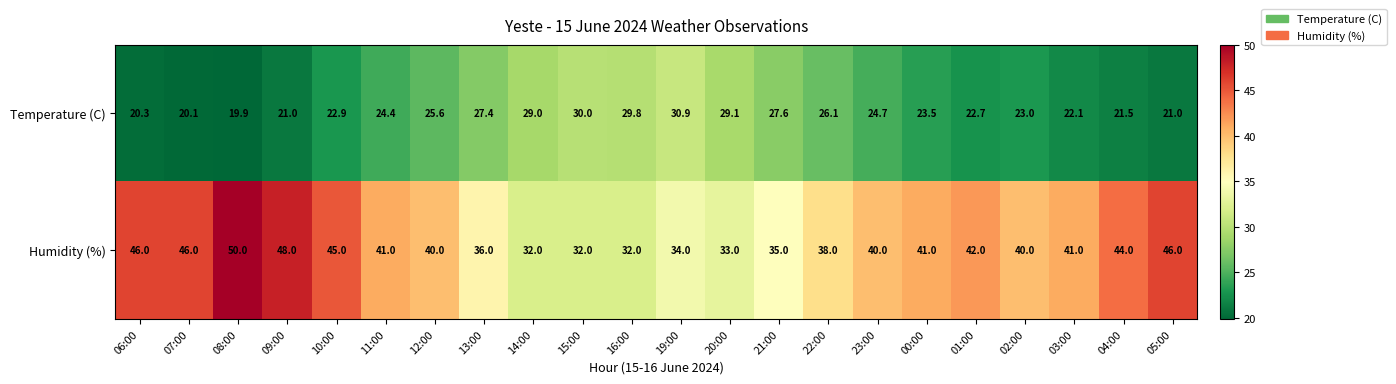

Which series has the largest total across all categories?

Humidity (%)